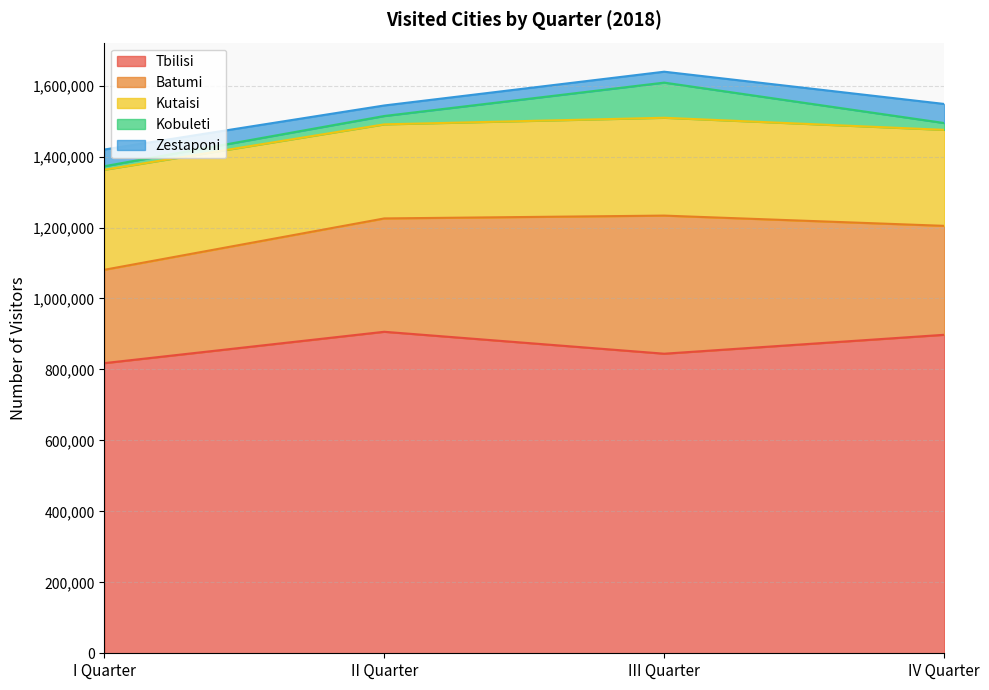

What are all the series names shown in the legend?

Tbilisi, Batumi, Kutaisi, Kobuleti, Zestaponi